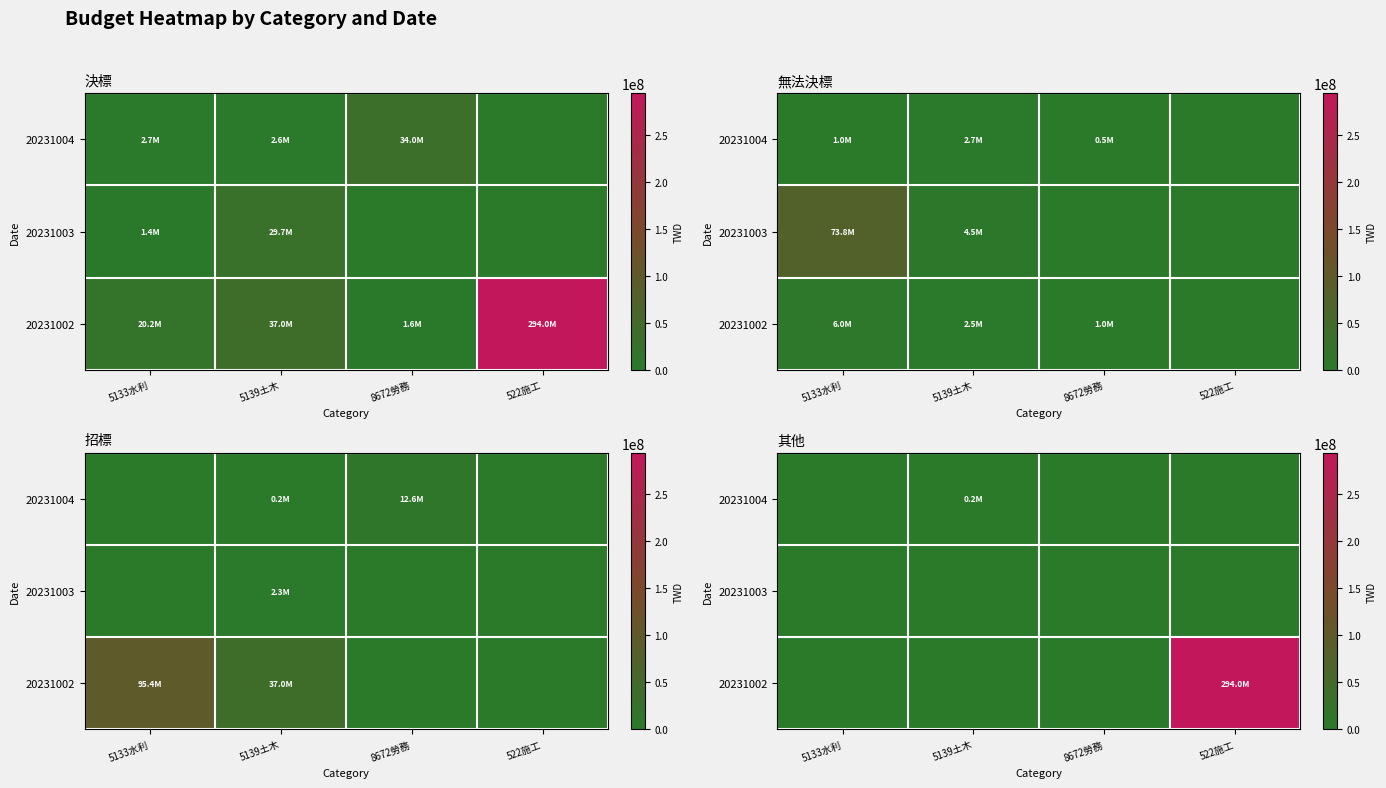

How many values in the 20231002 series exceed 0?

1